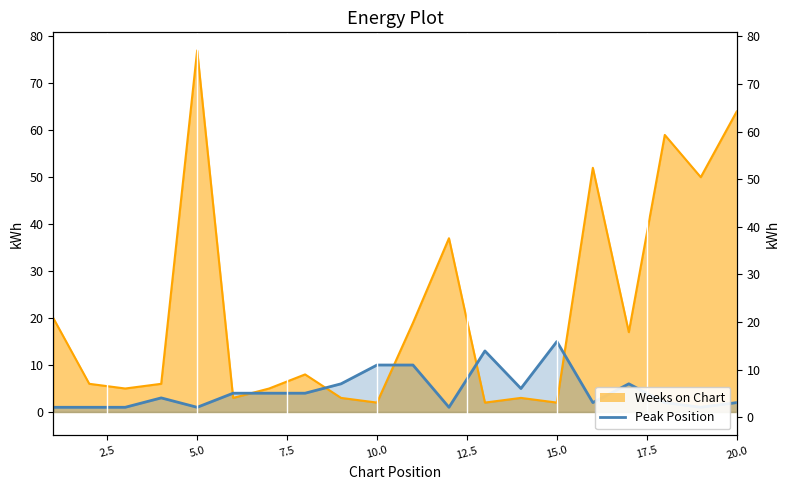

What is the average value of the Weeks on Chart series?

22